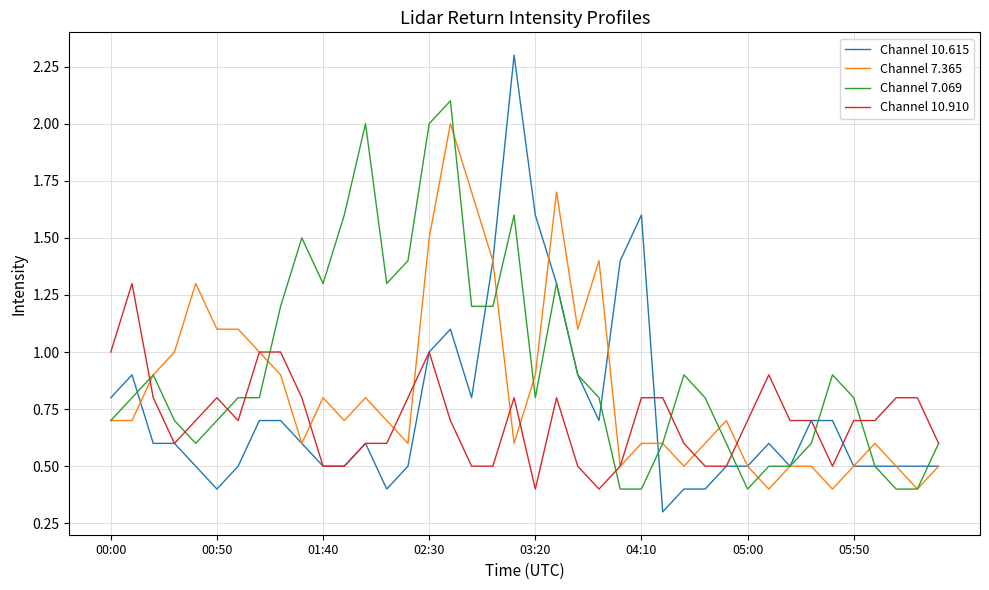

List the series in order of their overall mean, lowest first.

Channel 10.910, Channel 10.615, Channel 7.365, Channel 7.069